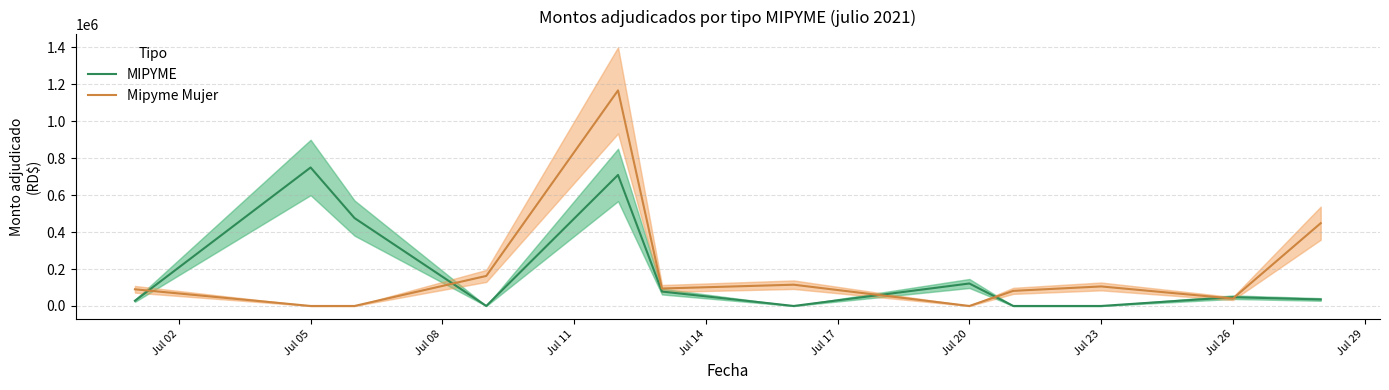

At how many categories does at least one series exceed 174311?

4